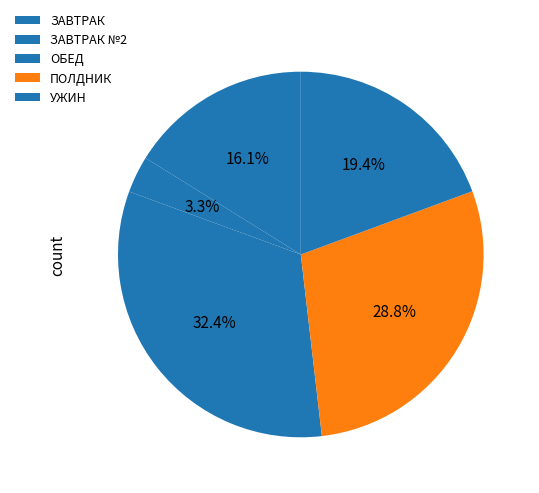

How many slices are in this pie chart?

5